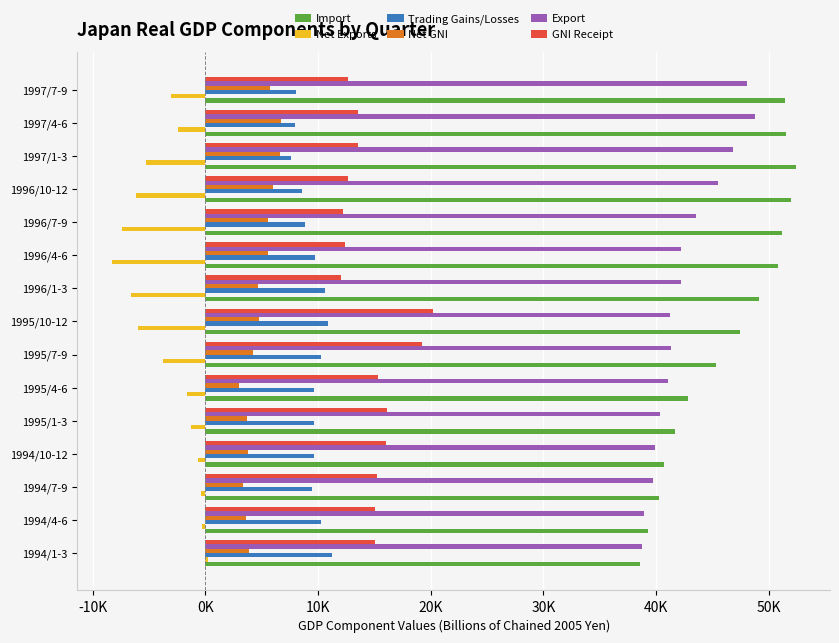

What position from the right is 1997/1-3?

3